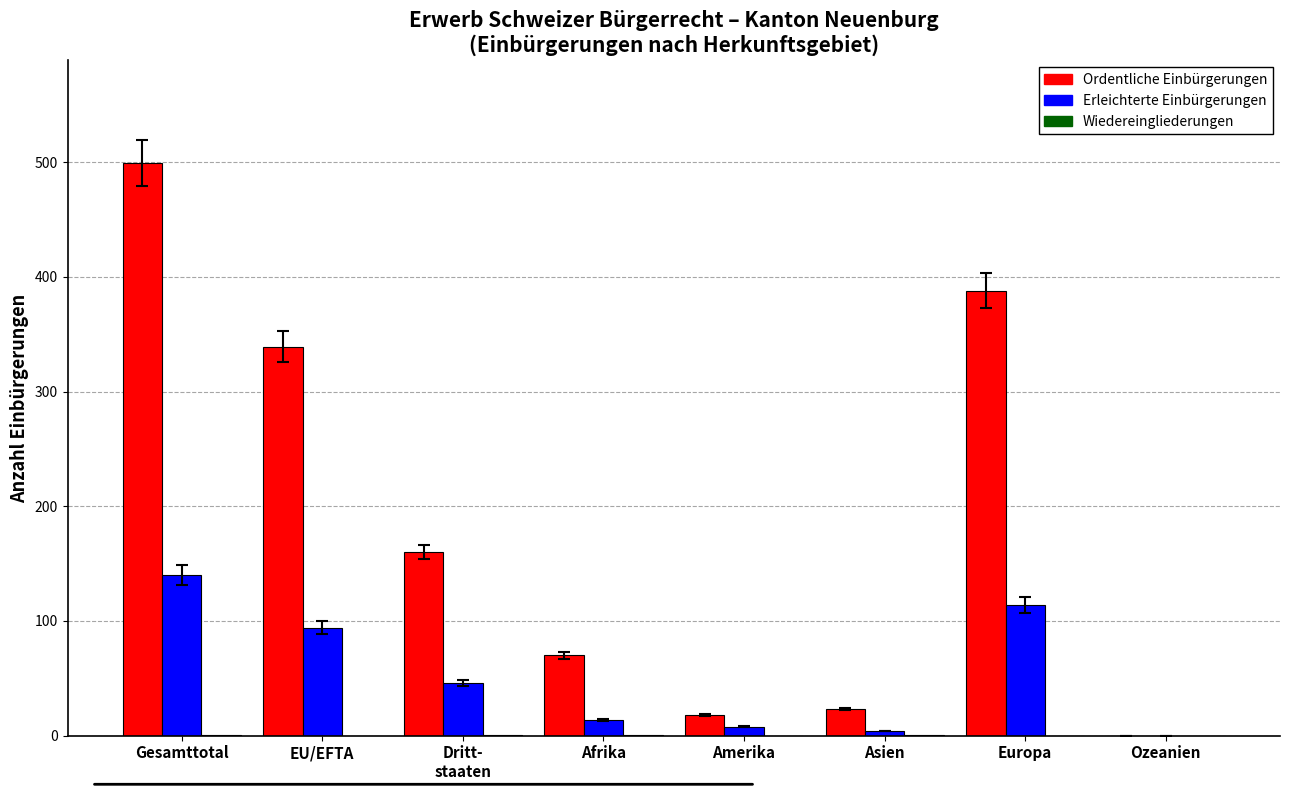

How many groups of bars are there?

8